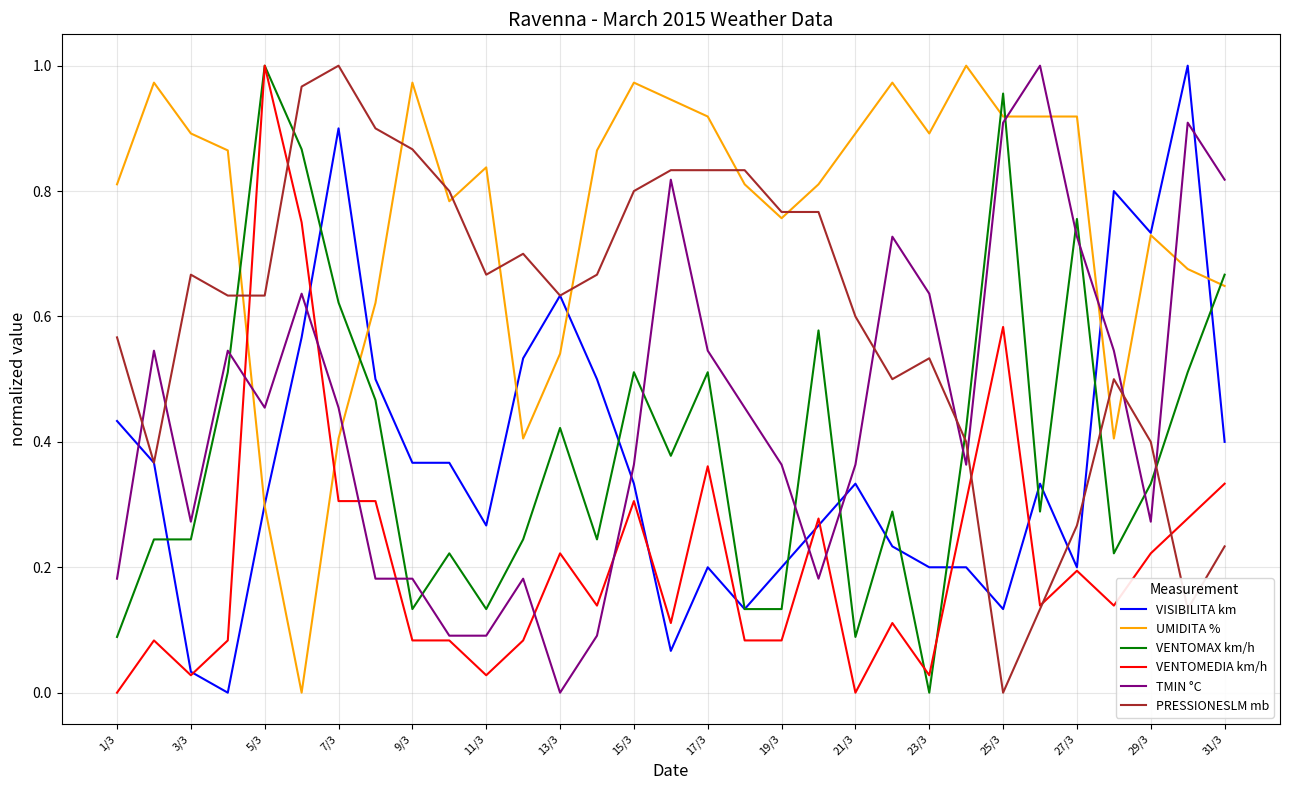

True or false: PRESSIONESLM mb and VENTOMAX km/h intersect in this chart.

True